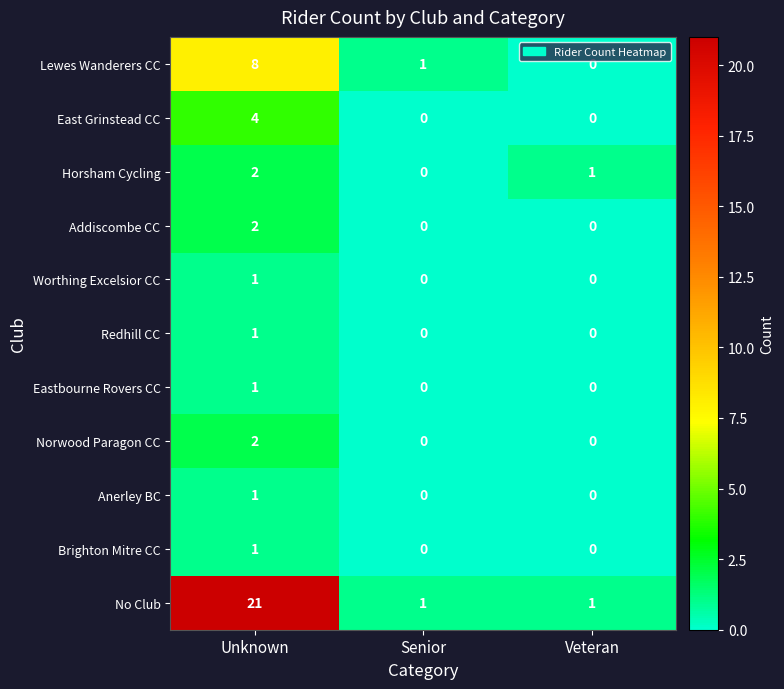

Count the Lewes Wanderers CC values in the range 0 to 8.

3